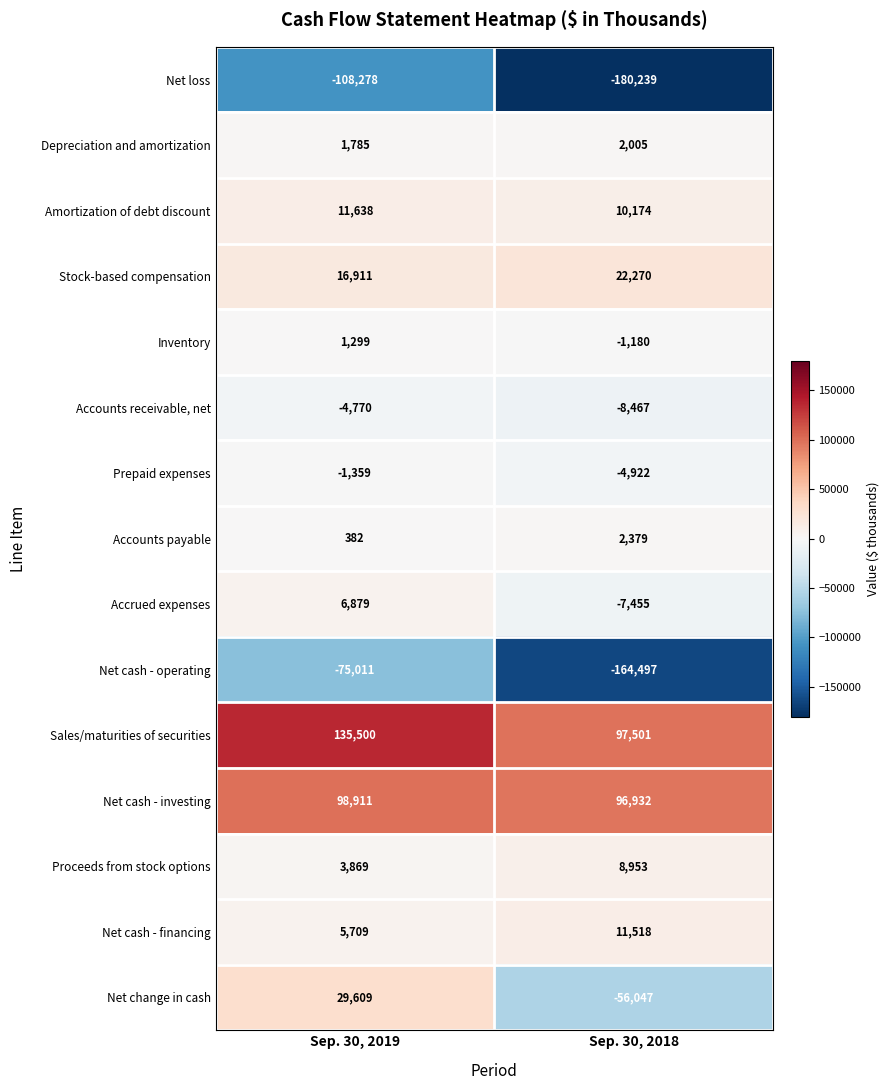

List the series in order of their peak value, lowest first.

Net loss, Net cash - operating, Accounts receivable, net, Prepaid expenses, Inventory, Depreciation and amortization, Accounts payable, Accrued expenses, Proceeds from stock options, Net cash - financing, Amortization of debt discount, Stock-based compensation, Net change in cash, Net cash - investing, Sales/maturities of securities